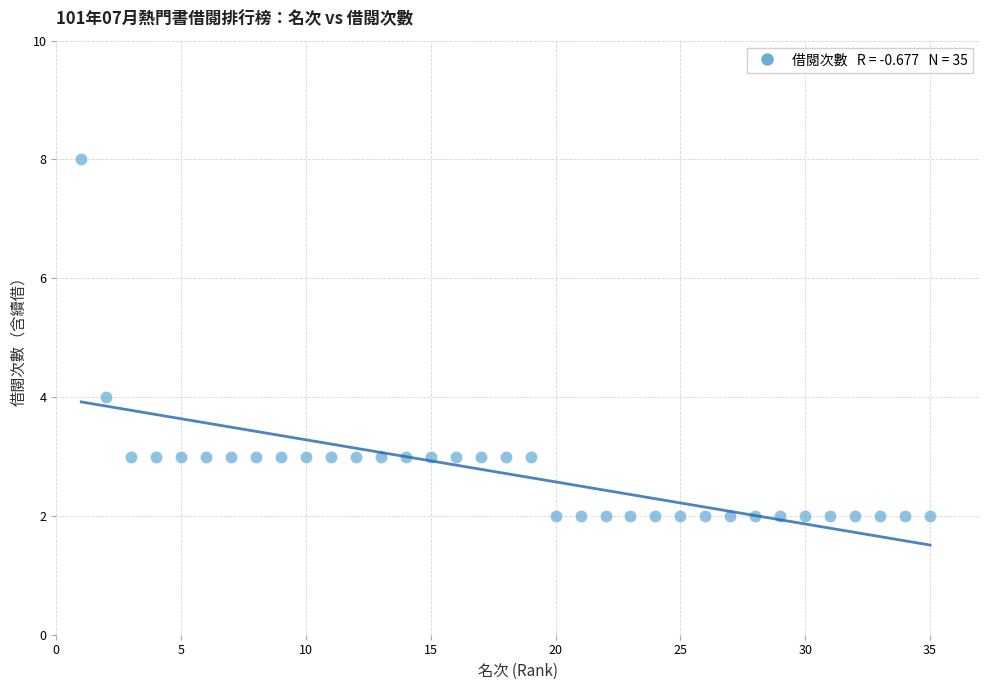

What is the range of X values (max minus min)?

34